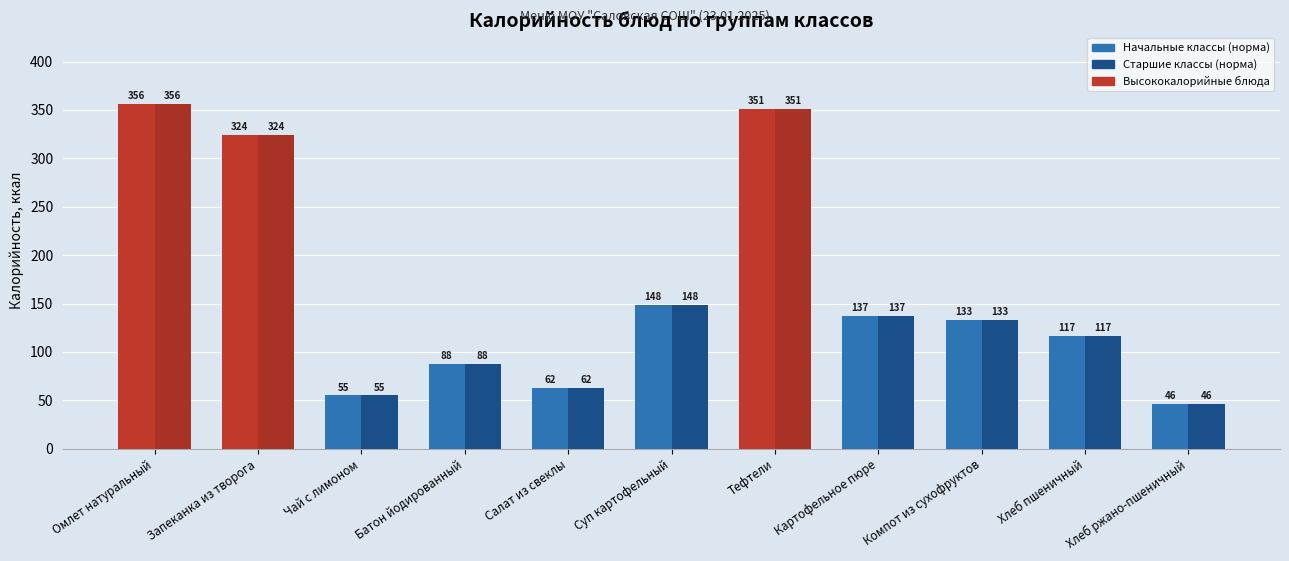

What is the total value across all series at Тефтели?

702.2